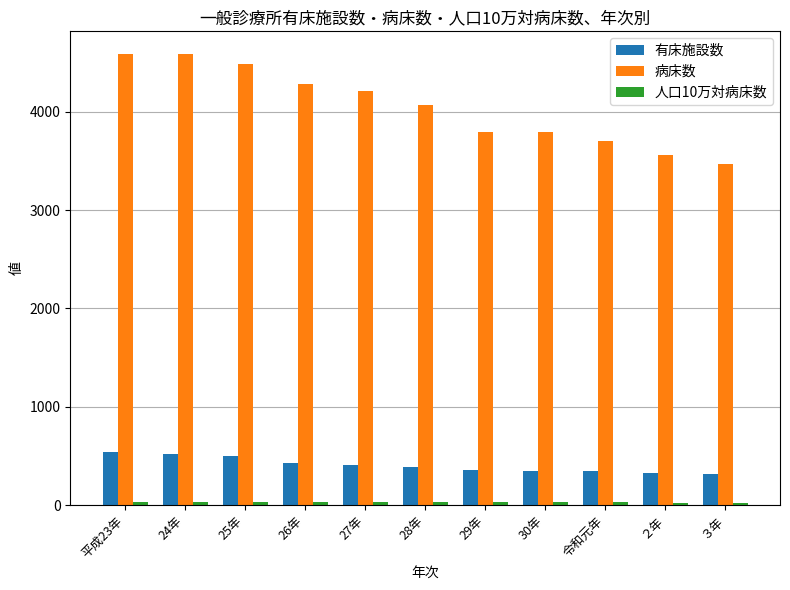

What is the maximum value shown in the chart?

4587.0